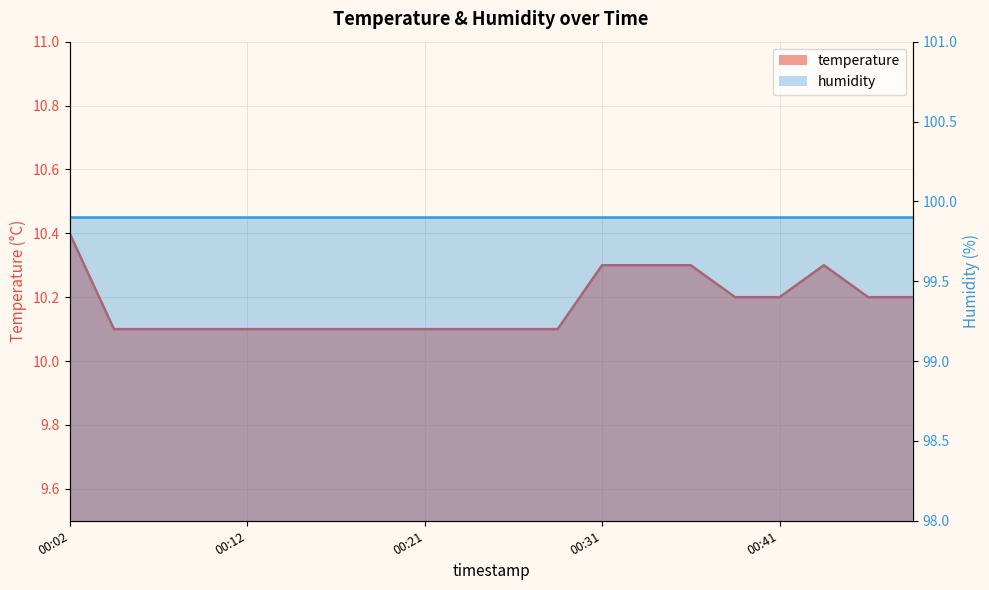

Which category has the lowest value across all series?

00:04